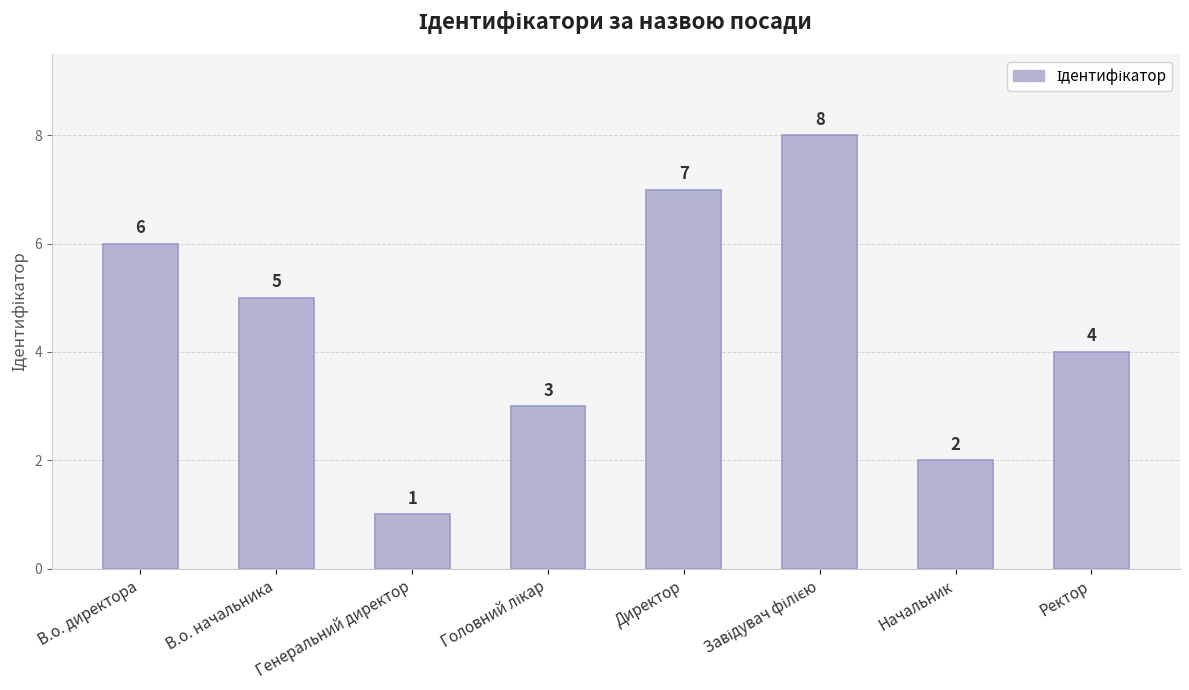

What is the difference between the second highest and second lowest values?

5